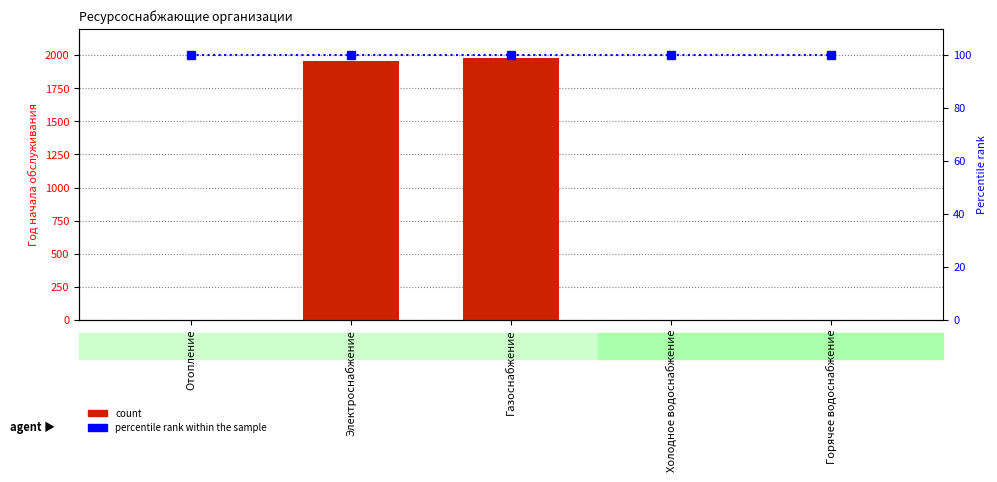

What is the value of the percentile rank within the sample bar at the 5th from the left?

100